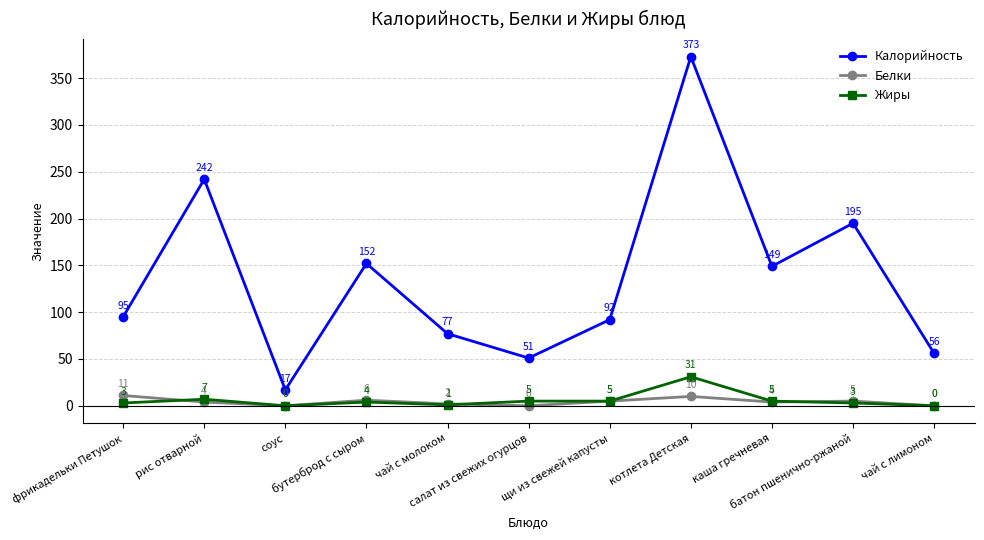

What is the greatest value displayed?

373